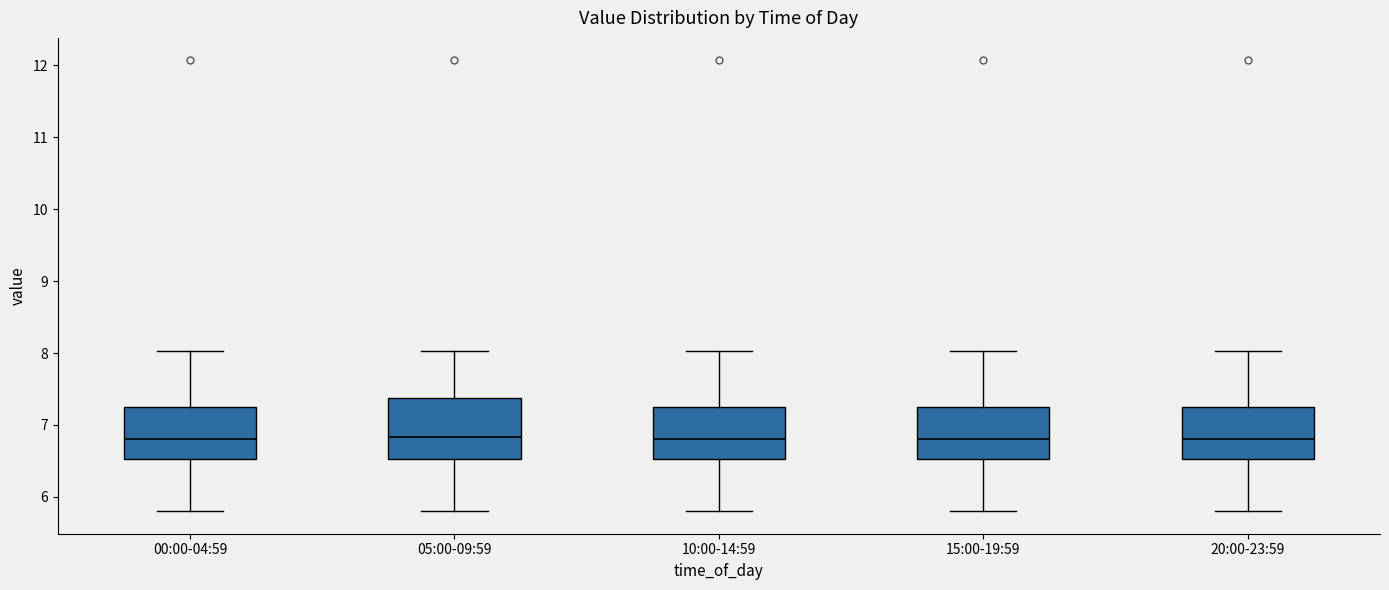

Where does the lower whisker of the box for 20:00-23:59 end on the y-axis? The values are not printed on the chart, so give them approximately, as read against the axis.

5.8